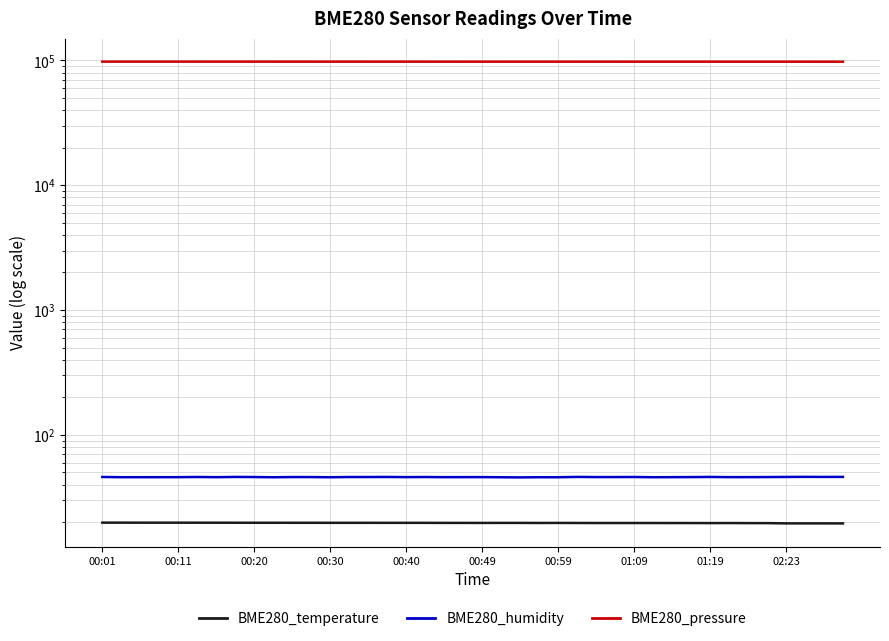

Between 01:19 and 33, which series saw the biggest shift?

BME280_pressure